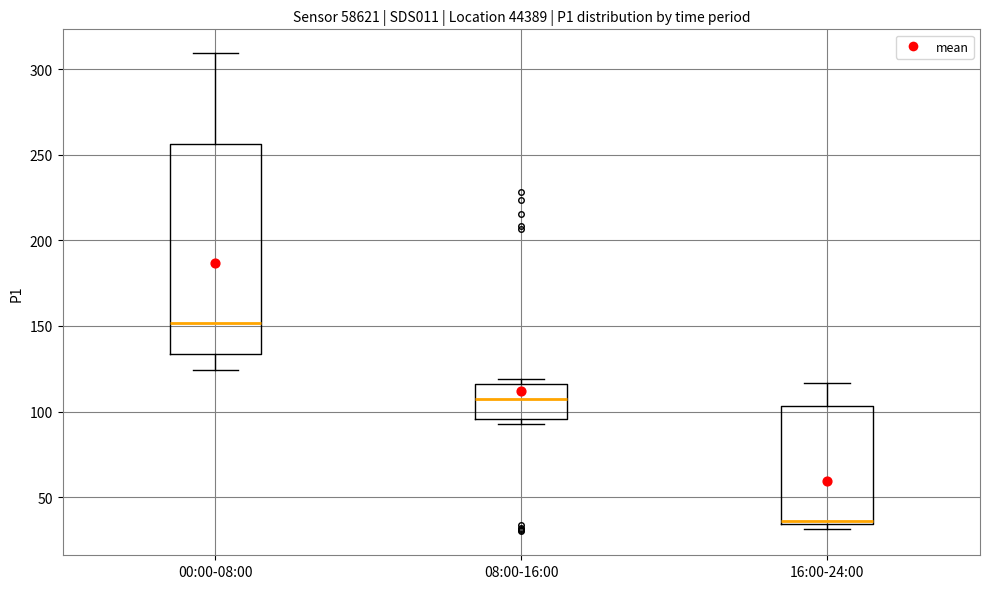

Reading left to right, read every box against the y-axis: the position of its median line, the range the box covers, and the ends of its whiskers. The values are not printed on the chart, so give them approximately, as read against the axis.

00:00-08:00: median 150, box 135 to 255, whiskers 125 to 310
08:00-16:00: median 105, box 95 to 115, whiskers 95 (just below the box's lower edge) to 120
16:00-24:00: median 35 (just above the box's lower edge), box 35 to 105, whiskers 30 to 115